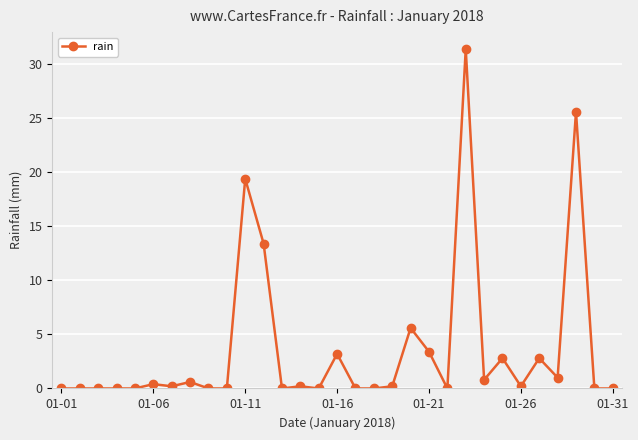

What is the difference between the second highest and minimum values?

25.6